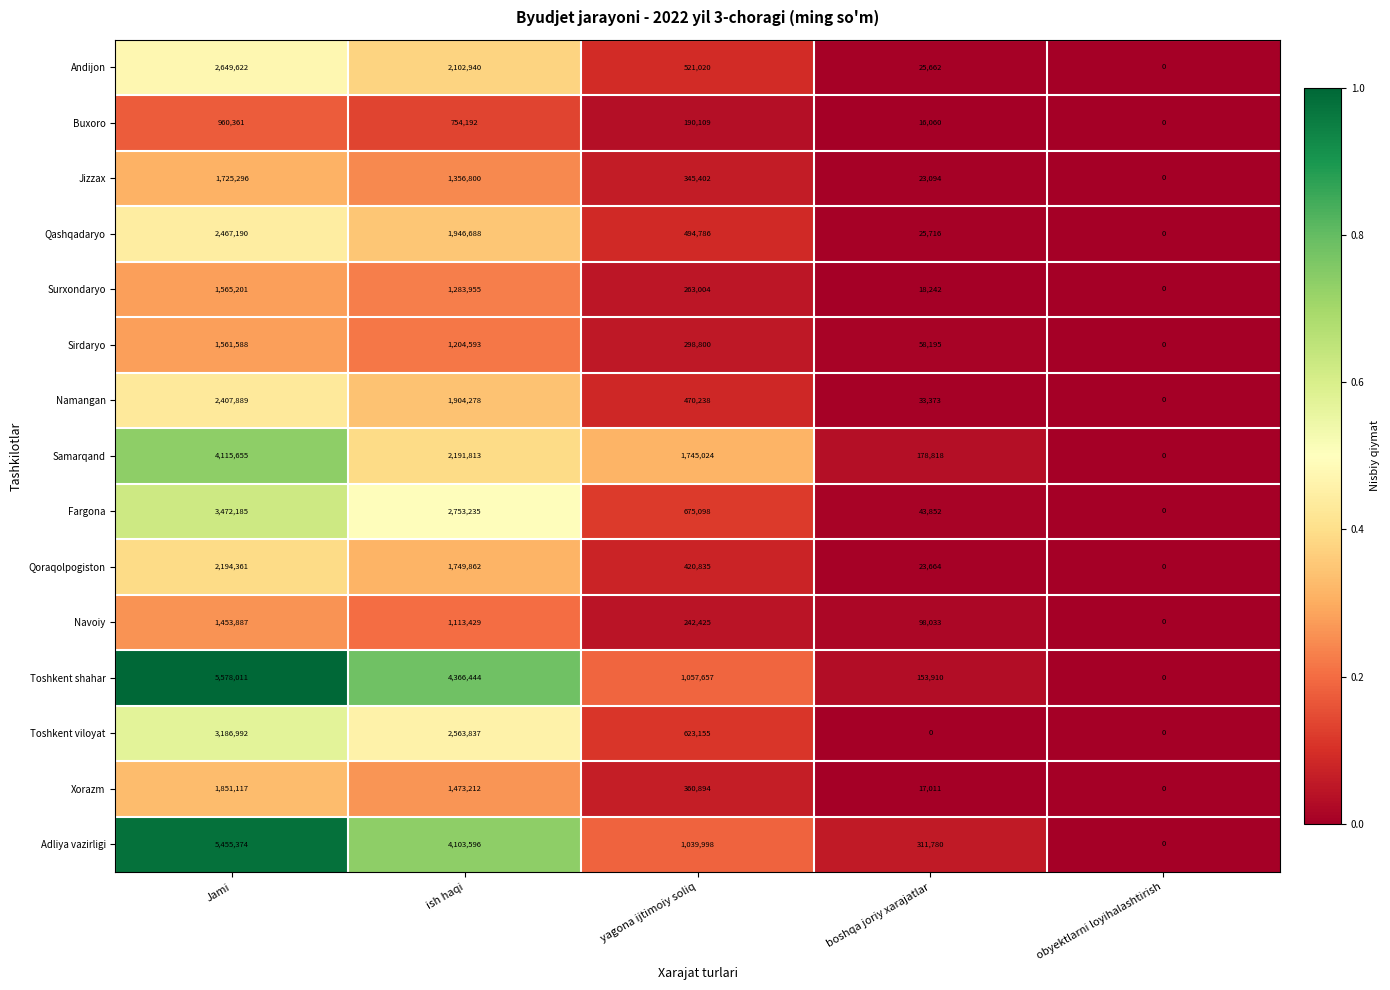

What is the difference between the Buxoro values at Jami and yagona ijtimoiy soliq?

770252